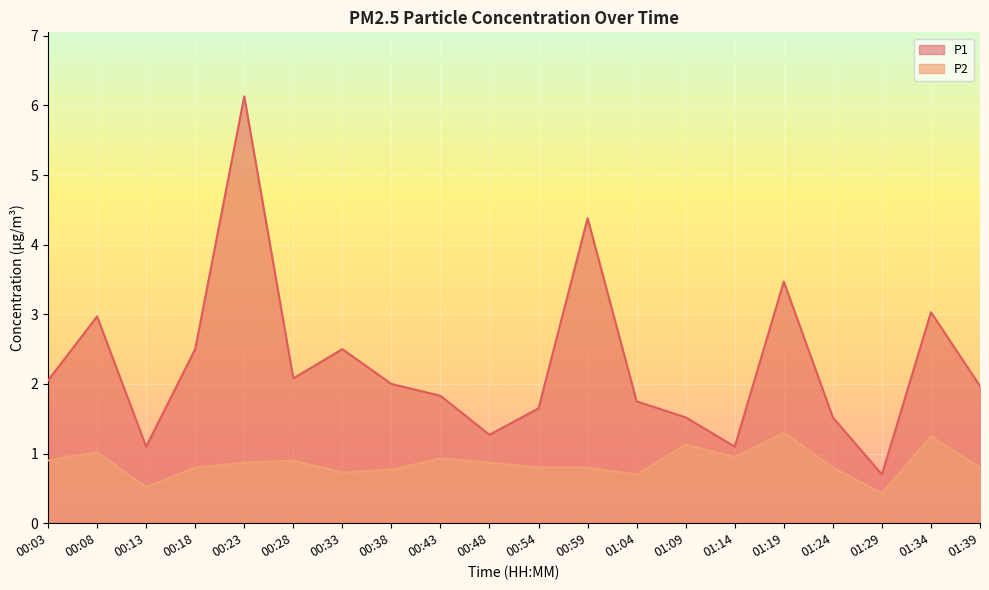

What is the total value across all series at 01:19?

4.8